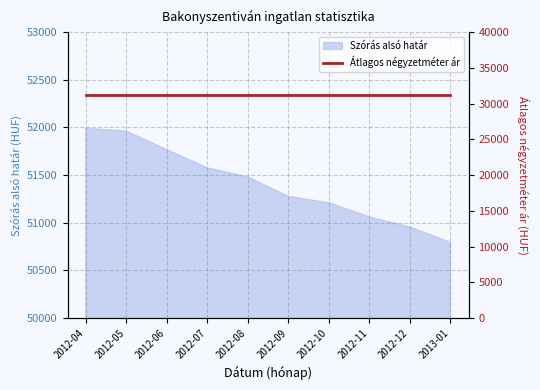

List the labels in order of value, smallest first.

2013-01, 2012-12, 2012-11, 2012-10, 2012-09, 2012-08, 2012-07, 2012-06, 2012-05, 2012-04